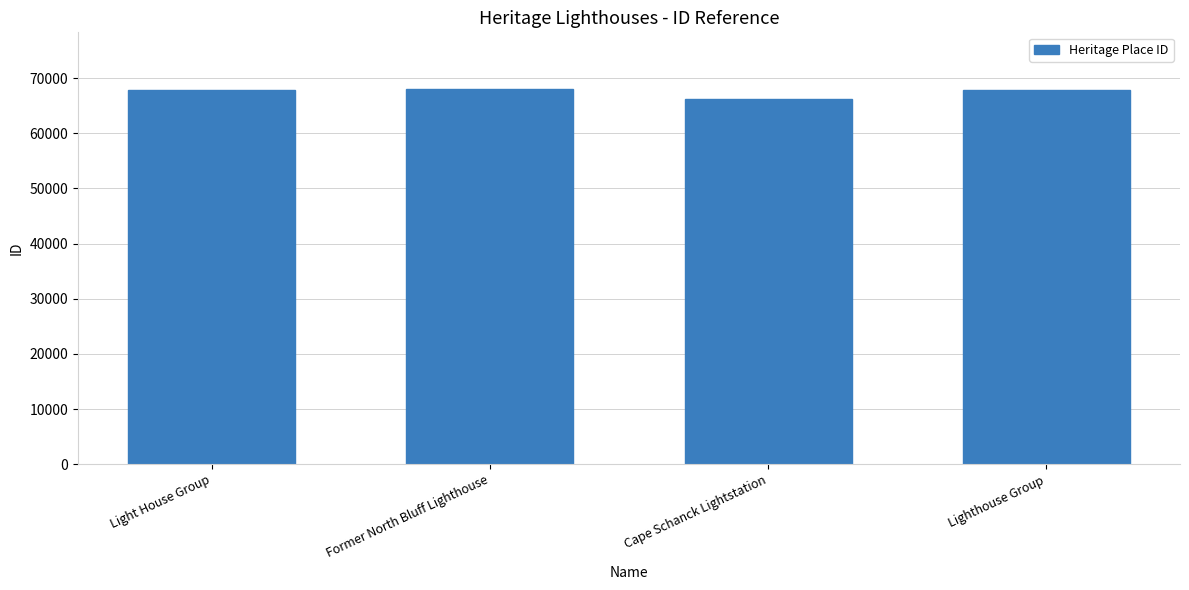

How many values are below 67943?

2